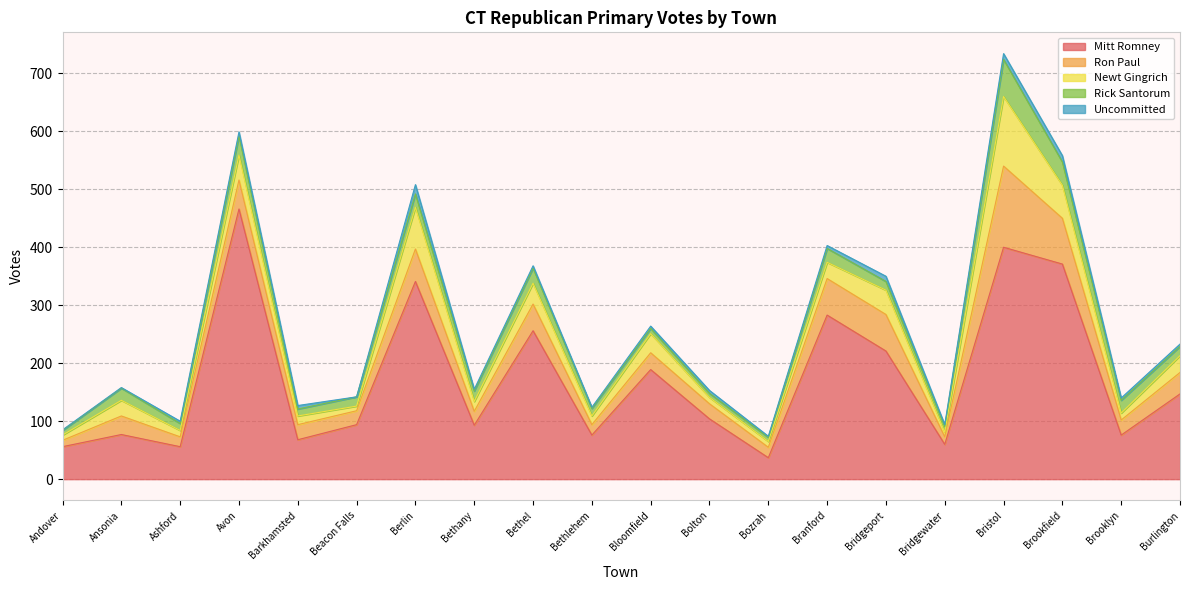

What is the approximate value of Ron Paul at Berlin, to the nearest 50?

50